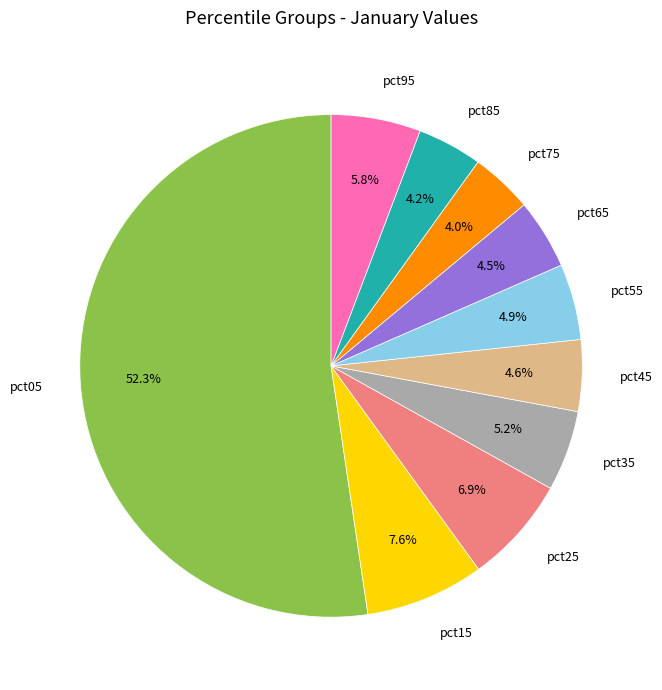

What is the largest slice in the pie chart?

pct05